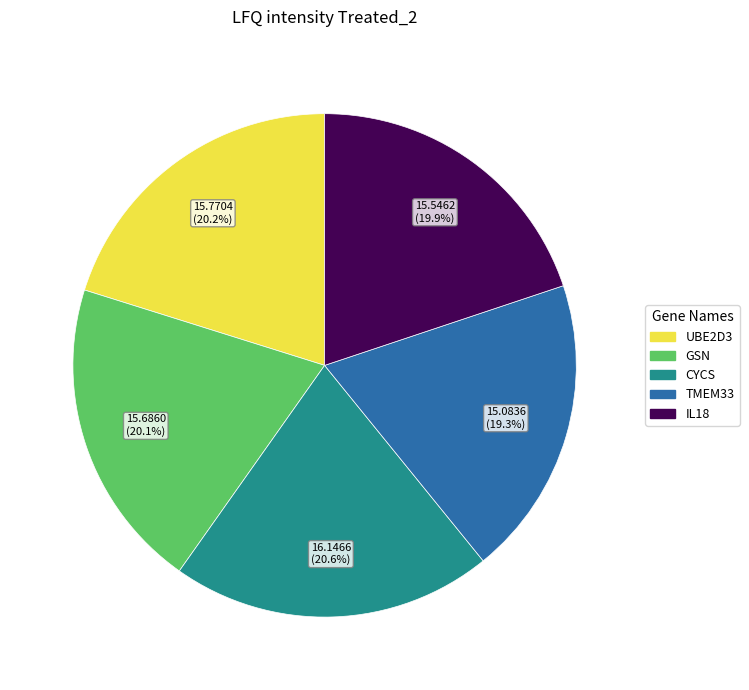

How many segments does this pie chart have?

5